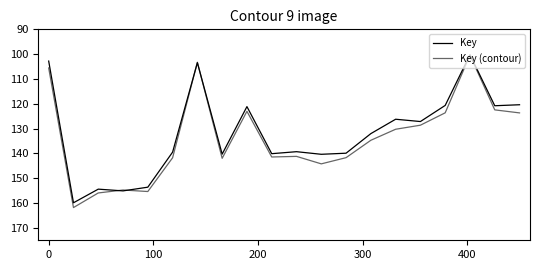

How many values in the Key series exceed 139?

10